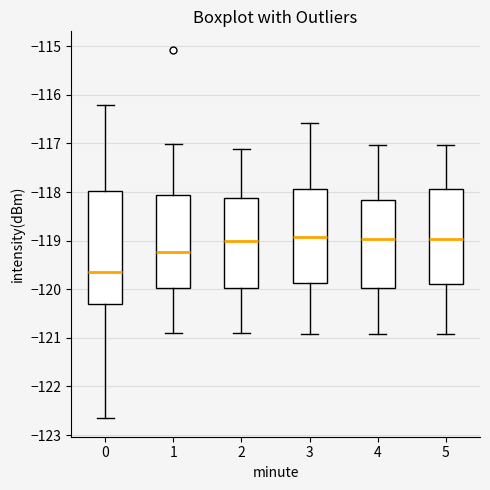

Which box is the tallest, from its lower edge to its upper edge?

0